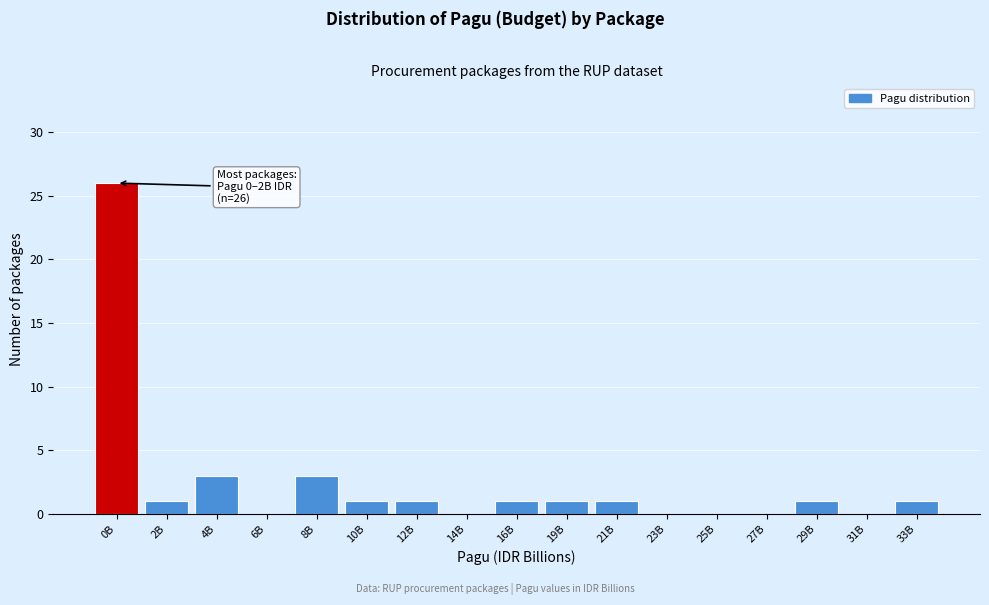

Reading left to right, list all the values displayed in this chart.

0B=26	2B=1	4B=3	6B=0	8B=3	10B=1	12B=1	14B=0	16B=1	19B=1	21B=1	23B=0	25B=0	27B=0	29B=1	31B=0	33B=1